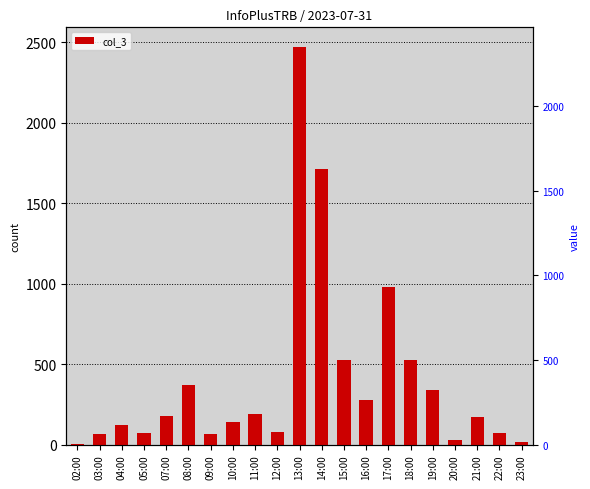

What is the approximate value at 03:00, to the nearest 50?

50